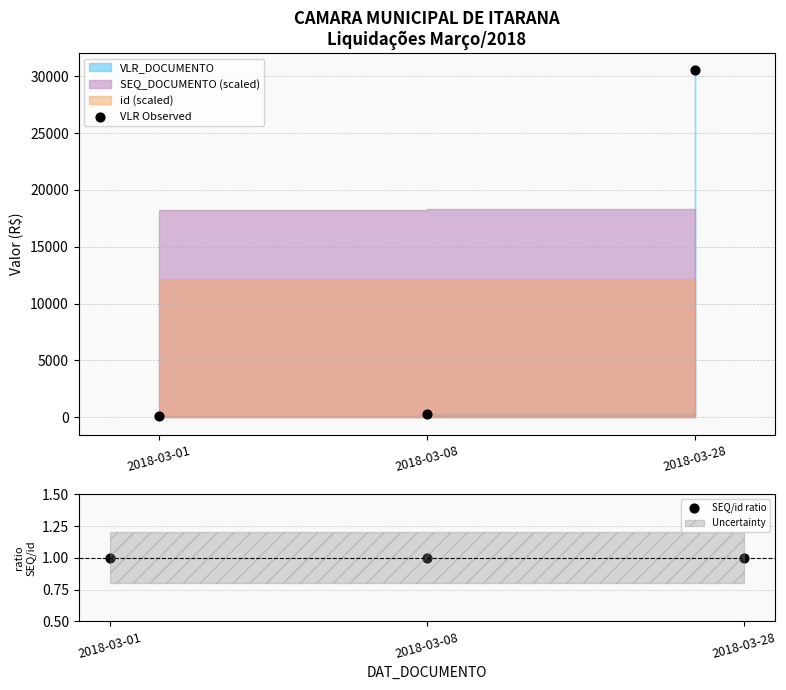

What is the total value across all series at 2018-03-28?

30501.0